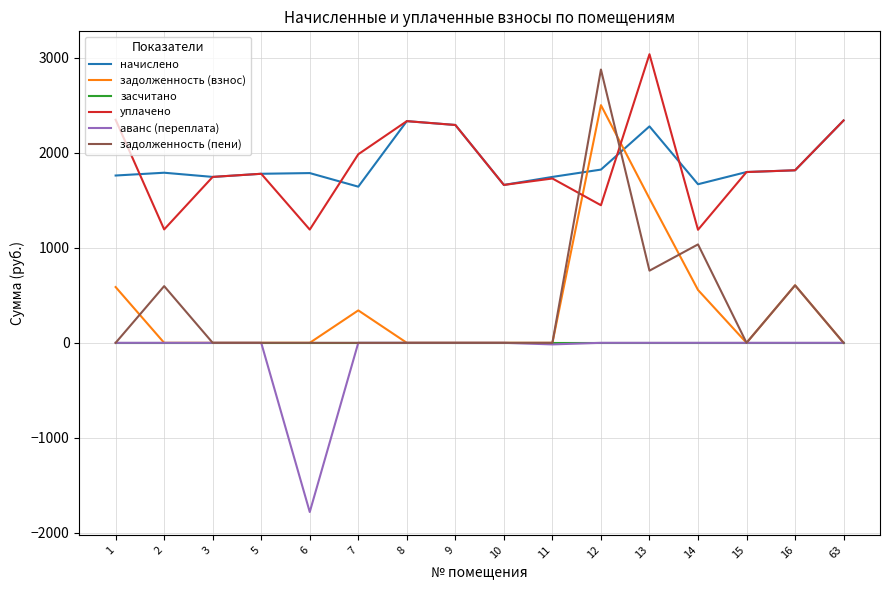

In задолженность (пени), how many points are higher than both neighbors (excluding endpoints)?

4